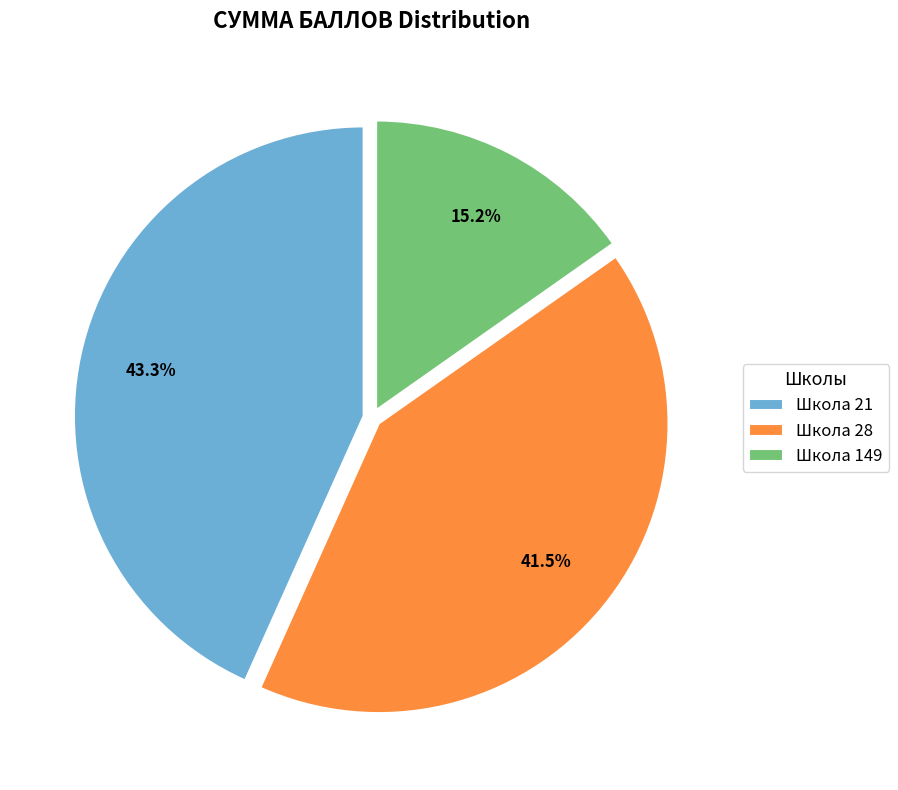

What is the ratio of the value at Школа 28 to the value at Школа 149?

2.7